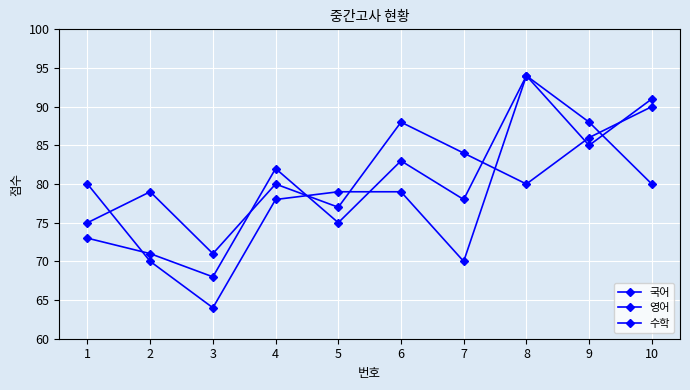

Which series ends up on top after the final intersection of 수학 and 영어?

수학